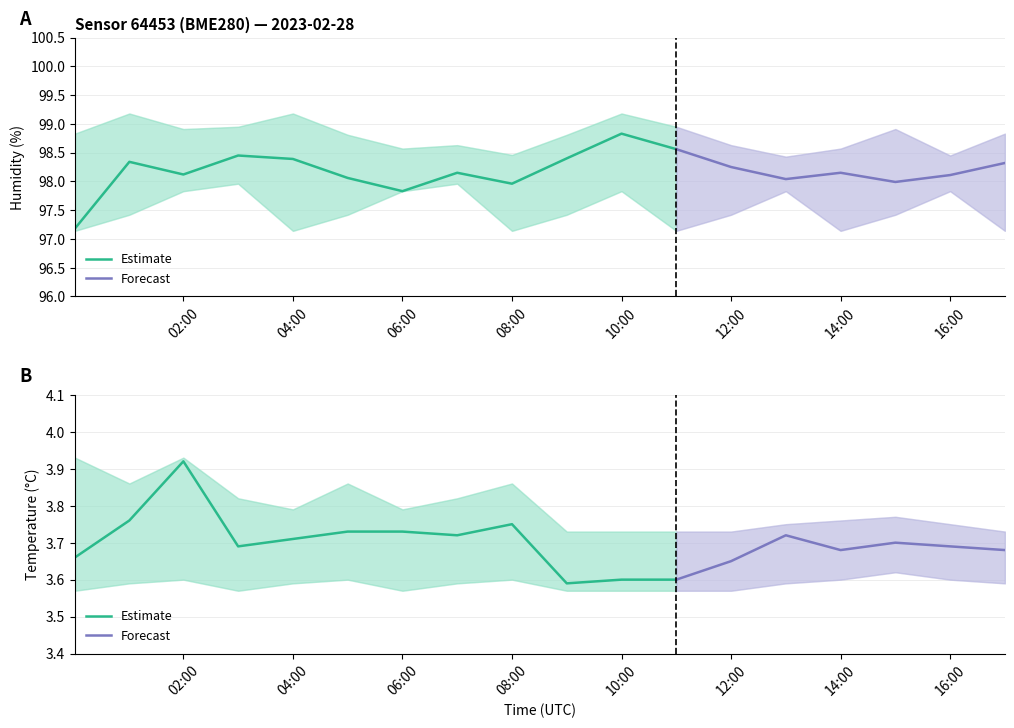

What is the total value across all series at 15:00?

305.4